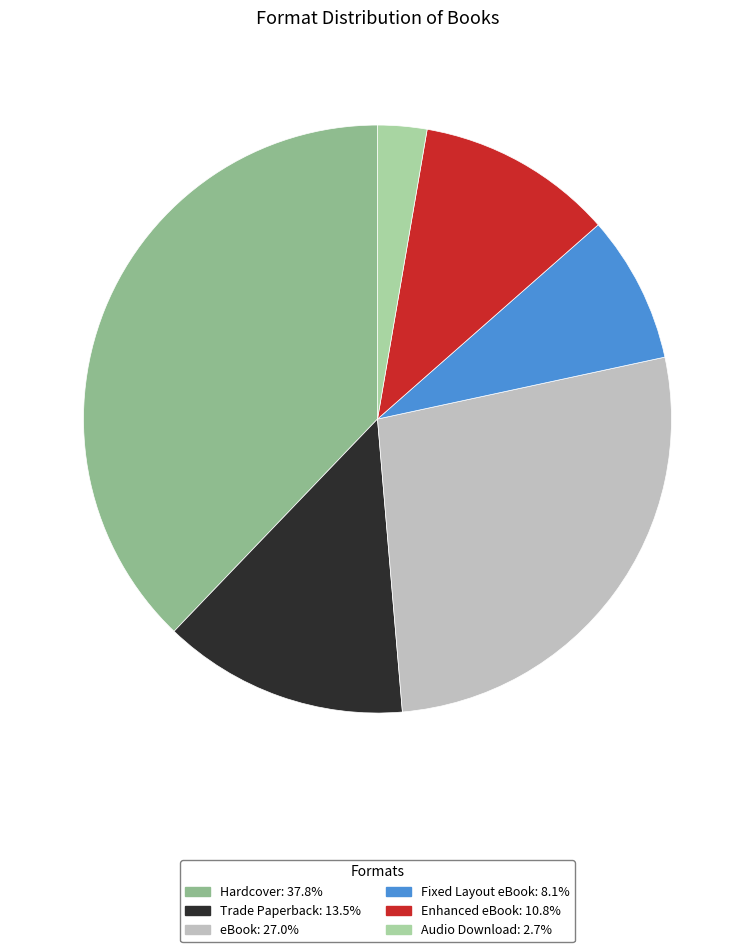

Is there a majority slice in this chart?

No